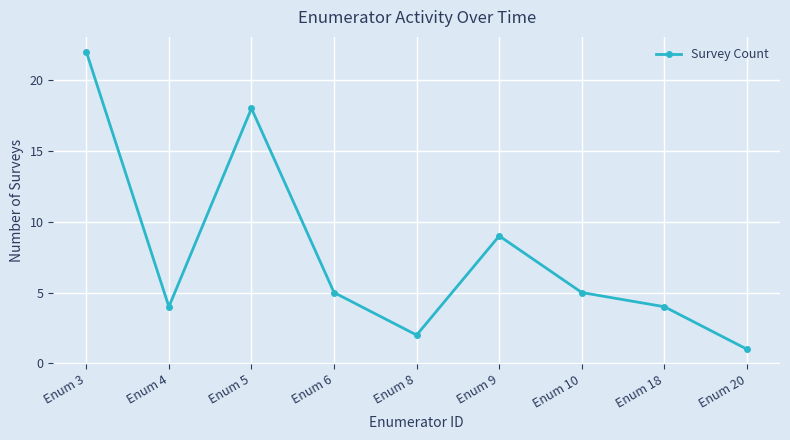

The chart shows a value of 0 at Enum 20. True or false?

False